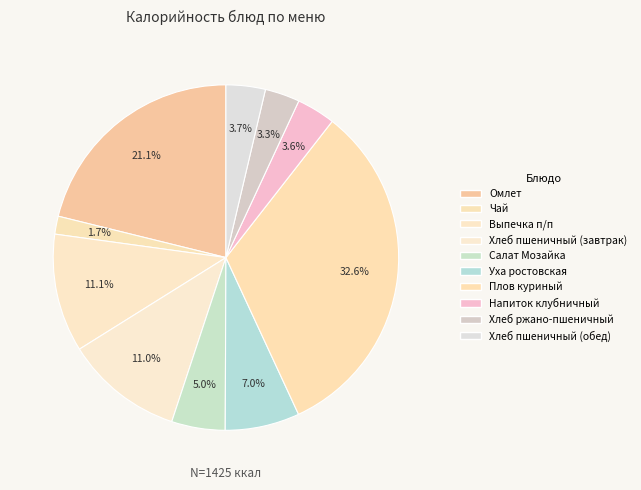

Is it true that Хлеб пшеничный (обед) is 14% of the pie?

False